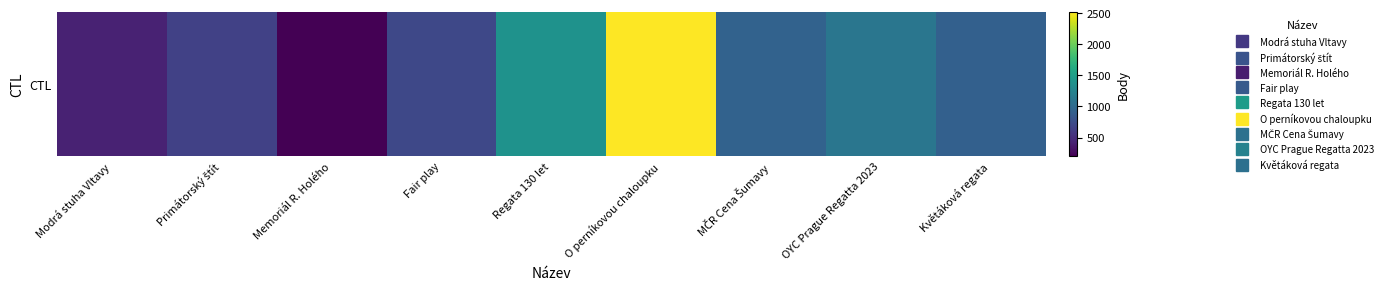

The chart shows a value of 1113 at OYC Prague Regatta 2023. True or false?

True